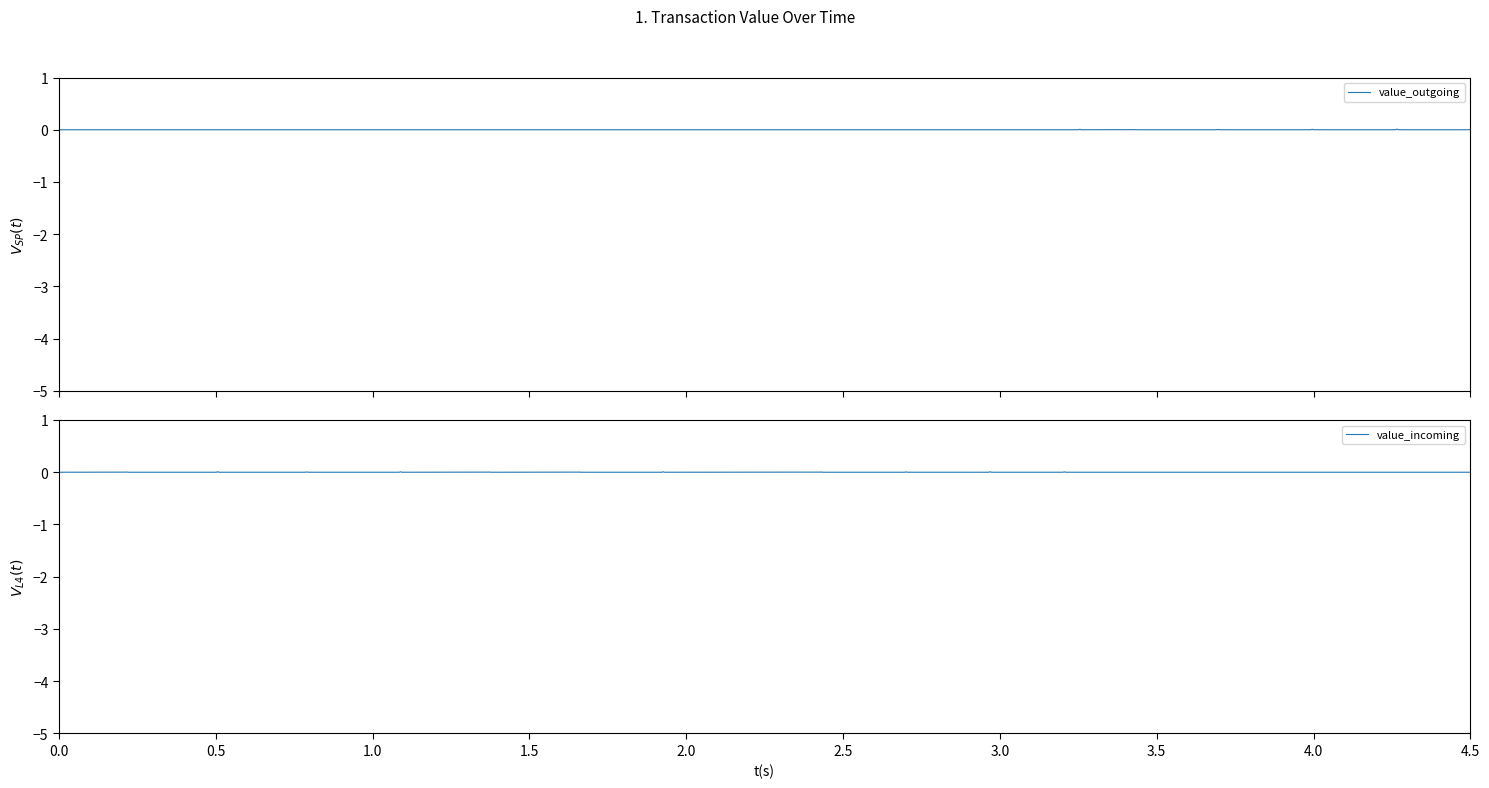

Reading left to right, what are all the values shown in this chart?

value_outgoing: 0=0.2	1=0.2	2=0.2	3=0.2	4=0.2	5=0.2	6=0.2	7=0.2	8=0.2	9=0.2	10=0.2	11=0.2	12=0.2	13=0.2	14=0.2	15=0.2	16=0.2
value_incoming: 0=0.2	1=0.2	2=0.2	3=0.2	4=0.2	5=0.2	6=0.2	7=0.2	8=0.2	9=0.2	10=0.2	11=0.2	12=0.2	13=0.2	14=0.2	15=0.2	16=0.2